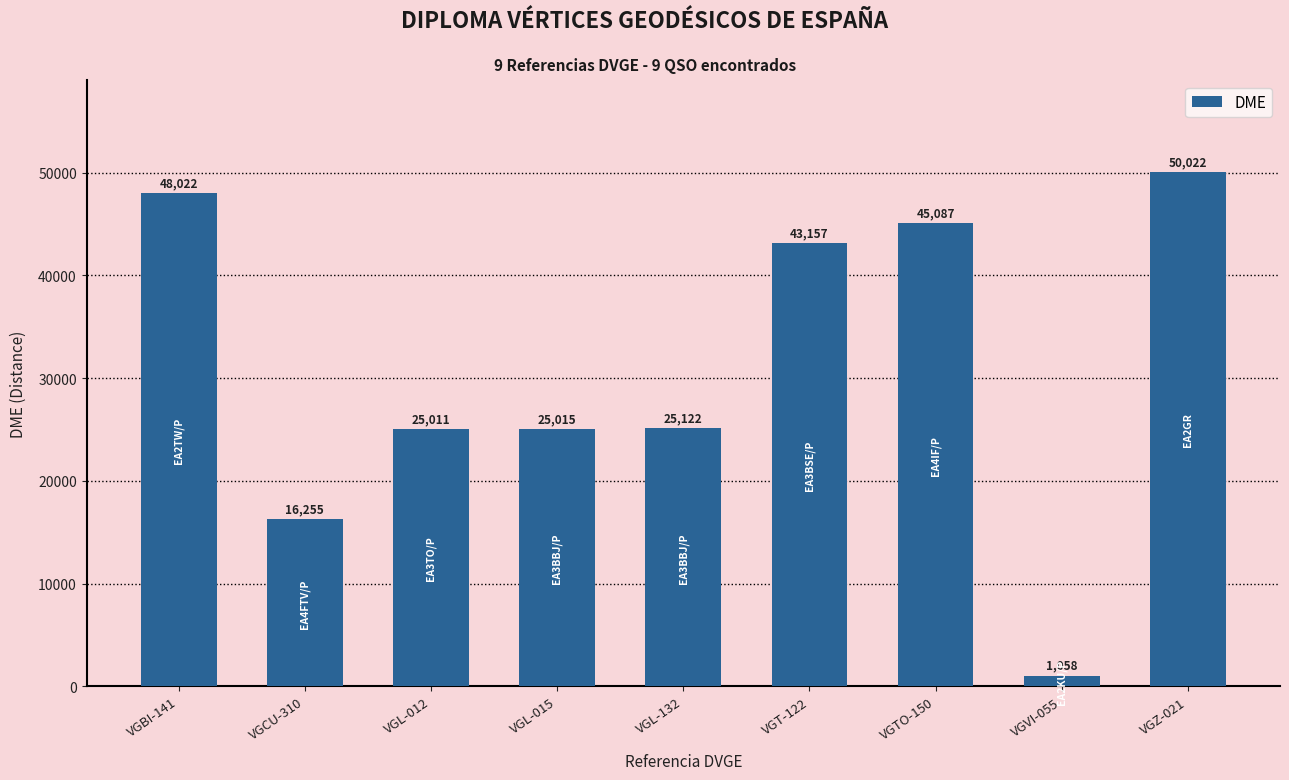

Reading right to left, transcribe all the data shown in this chart.

50022	1058	45087	43157	25122	25015	25011	16255	48022